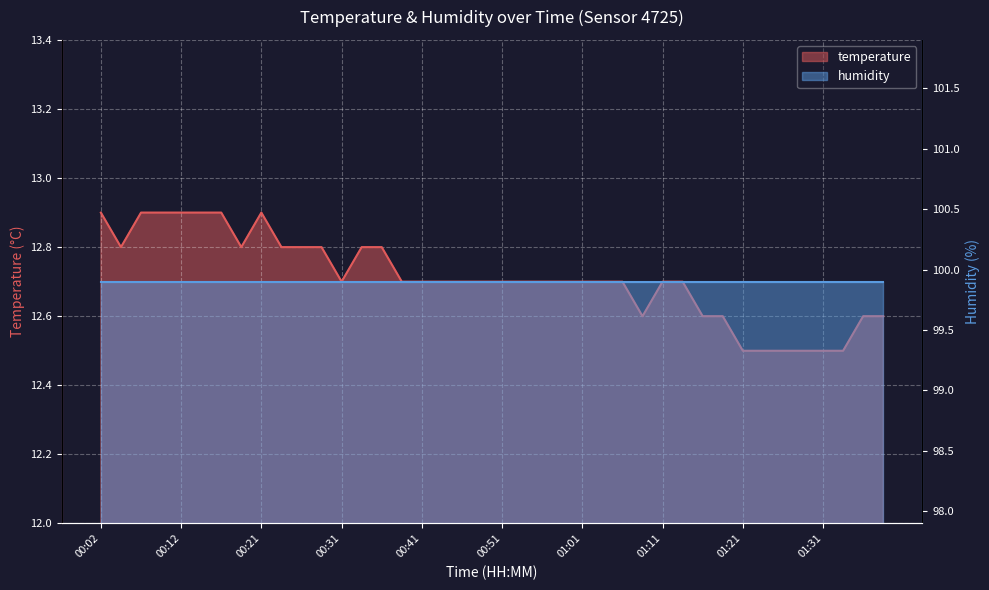

Which has a higher value, 01:11 or 00:51?

01:11